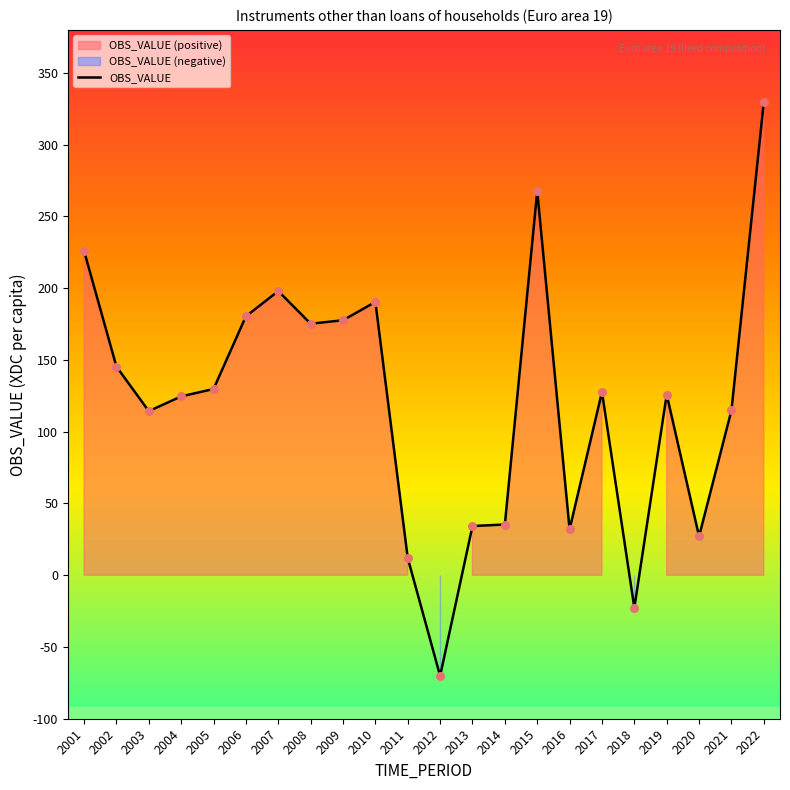

Approximately how many times larger is the value at 2021 compared to 2013?

3.4